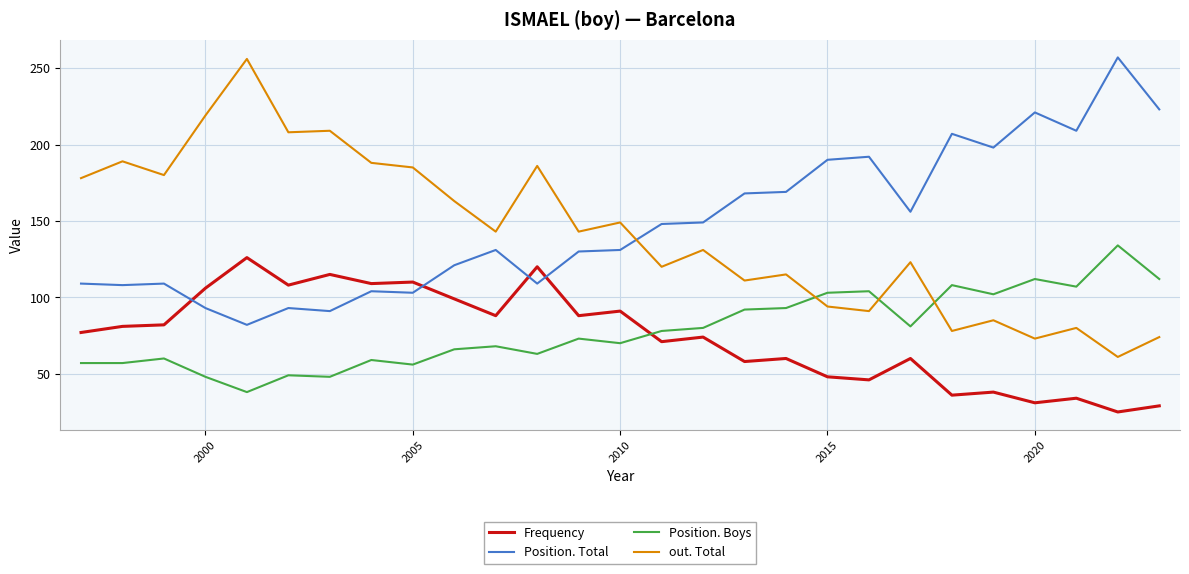

How many values in the Position. Boys series are below 73?

13